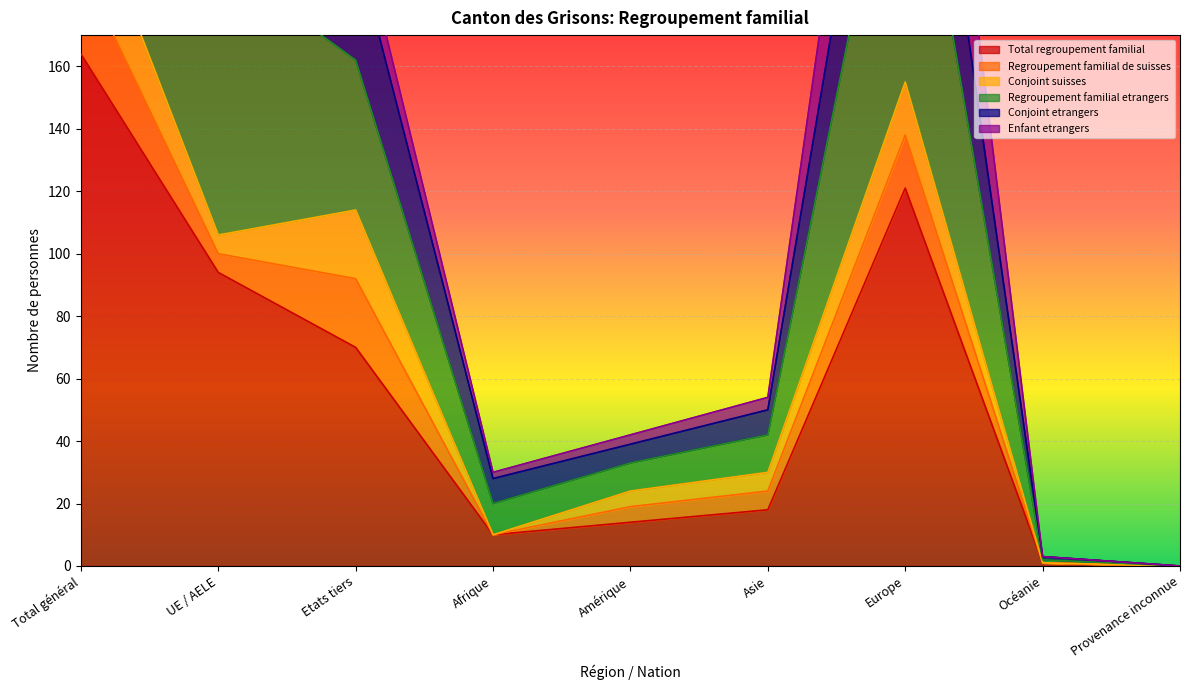

Is it true that Total regroupement familial equals 18 at Asie?

True